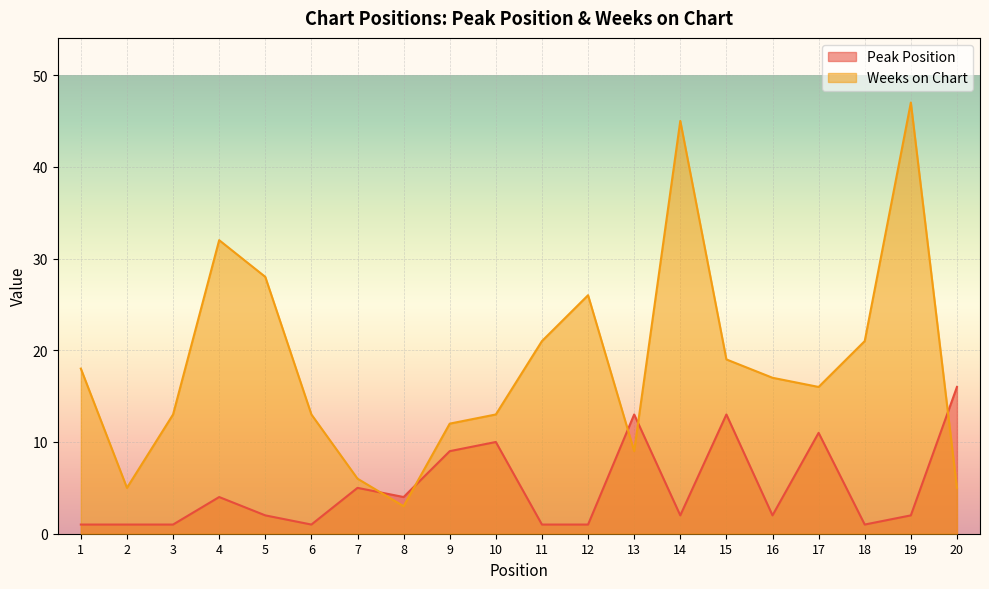

Is the value of Peak Position at 16 greater than the value of Weeks on Chart at 18?

No